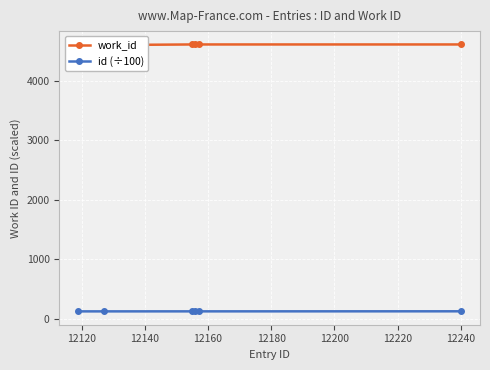

True or false: id (÷100) has more than 2 interior local peaks.

False